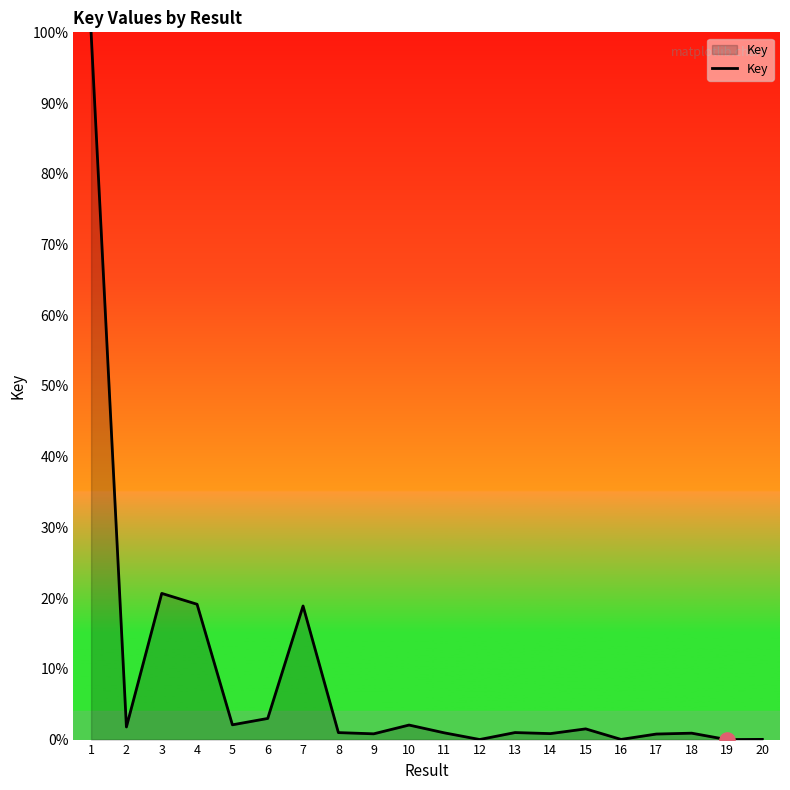

Which has a higher value, 2 or 18?

2